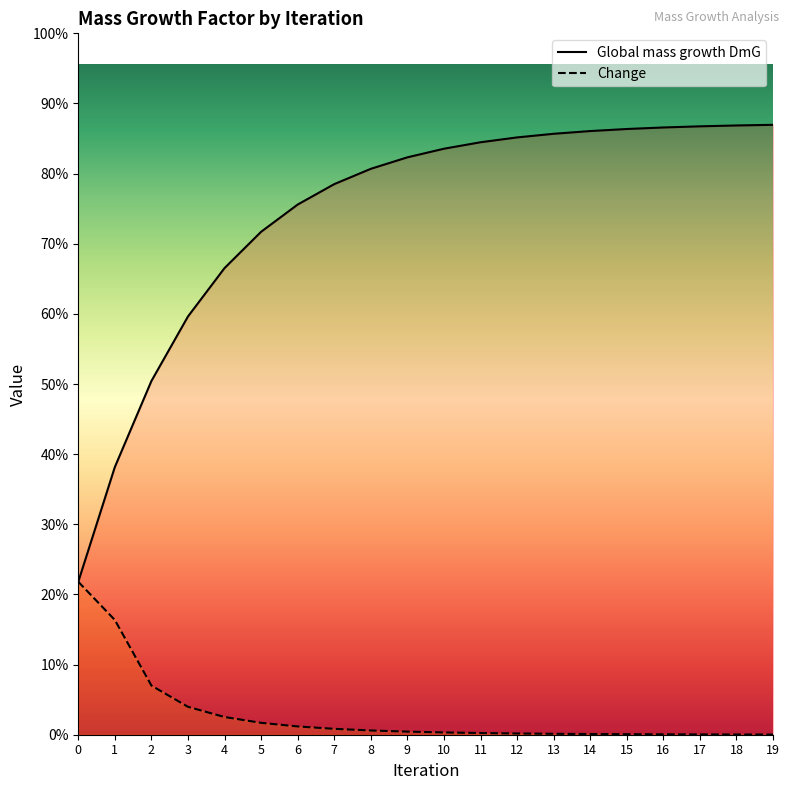

Reading left to right, what are all the values shown in this chart?

Global mass growth DmG: 0=1.0	1=1.8	2=2.3	3=2.7	4=3.1	5=3.3	6=3.5	7=3.6	8=3.7	9=3.8	10=3.8	11=3.9	12=3.9	13=3.9	14=3.9	15=4.0	16=4.0	17=4.0	18=4.0	19=4.0
Change: 0=1.0	1=0.8	2=0.3	3=0.2	4=0.1	5=0.1	6=0.1	7=0.0	8=0.0	9=0.0	10=0.0	11=0.0	12=0.0	13=0.0	14=0.0	15=0.0	16=0.0	17=0.0	18=0.0	19=0.0